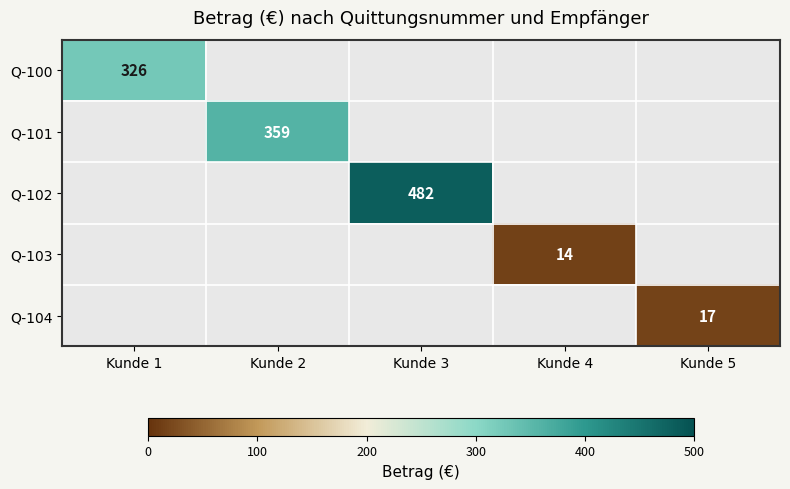

How many categories are shown in the chart?

5